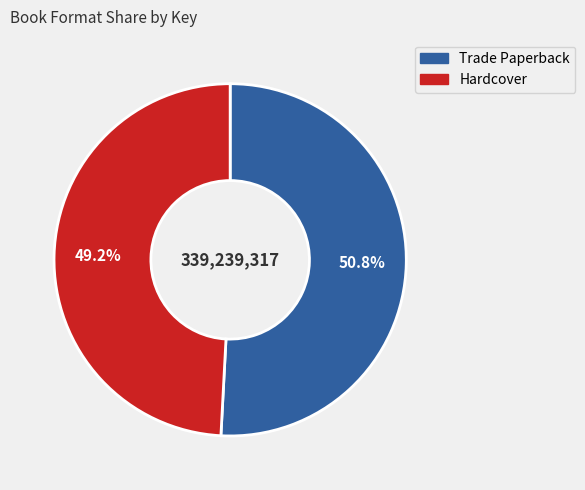

Is there a majority slice in this chart?

Yes